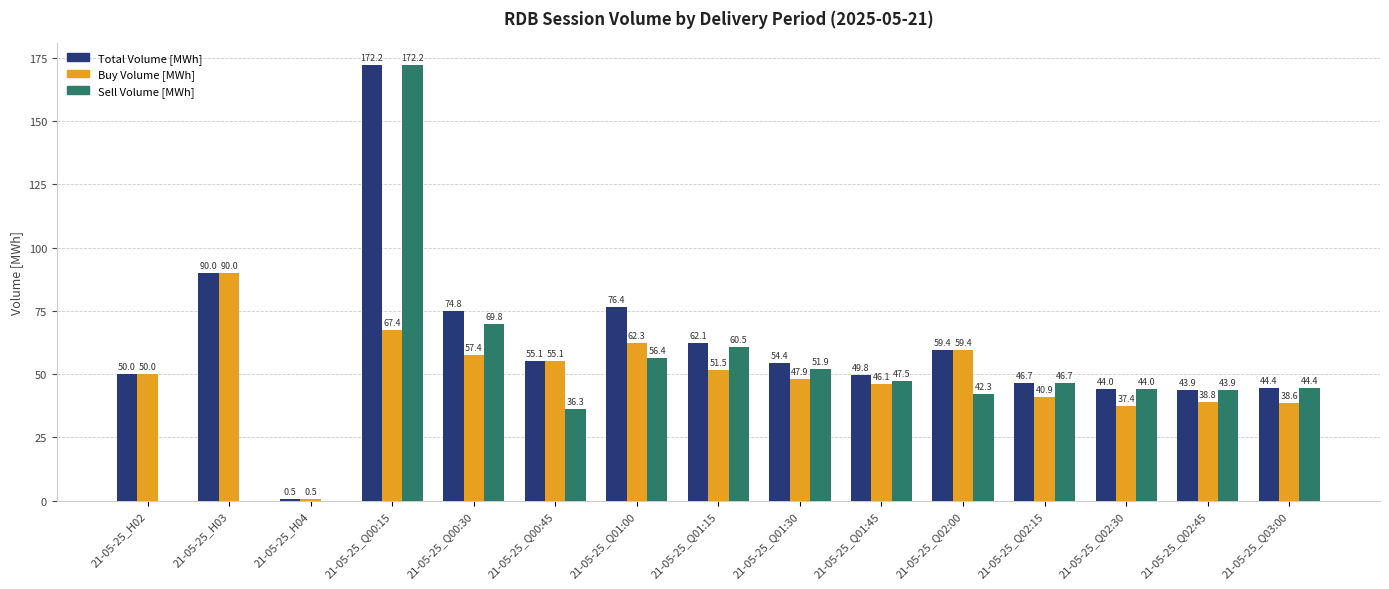

Between 21-05-25_Q00:30 and 21-05-25_Q02:45, which series saw the biggest shift?

Total Volume [MWh]